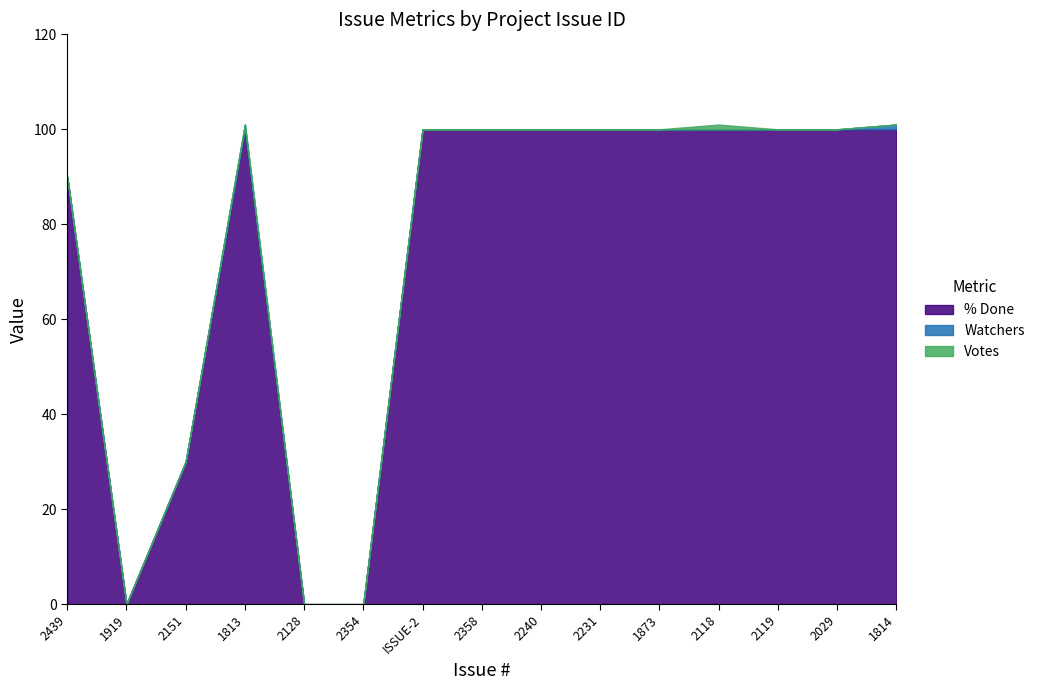

Which category has the highest value across all series?

1813